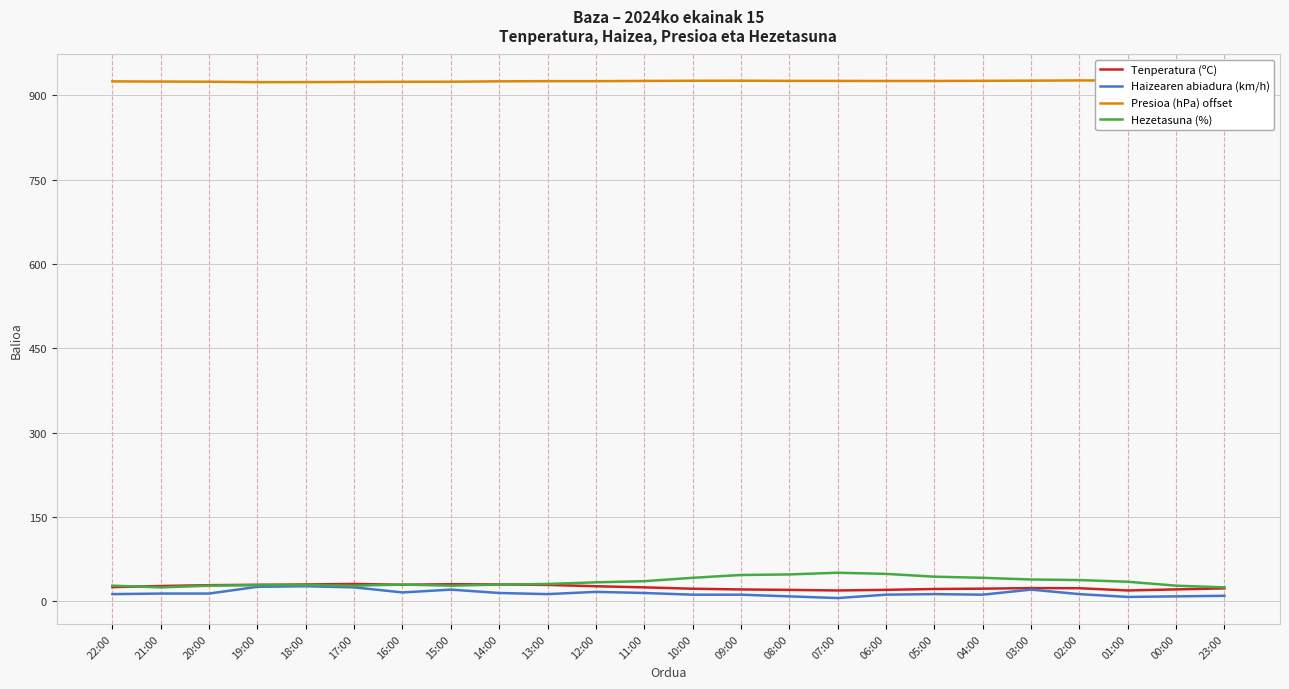

How many lines are shown in the chart?

4